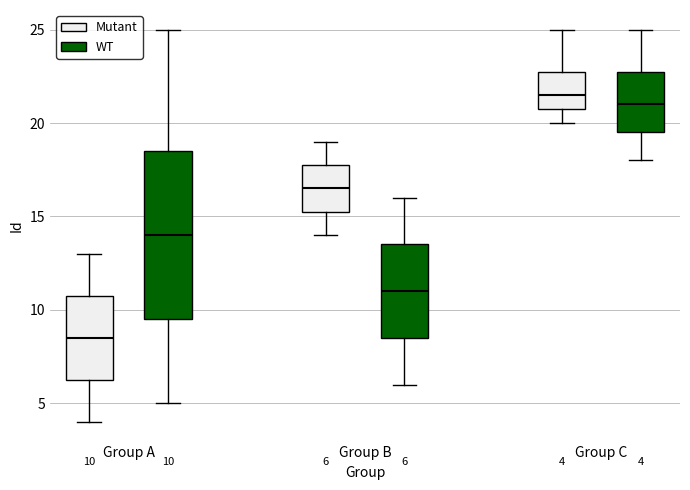

Which box's median line is the lowest?

Group A (Mutant)